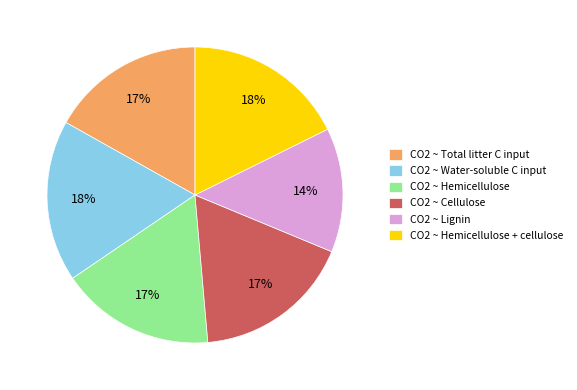

To the nearest percent, what is the combined percentage of CO2 ~ Cellulose and CO2 ~ Lignin?

31%